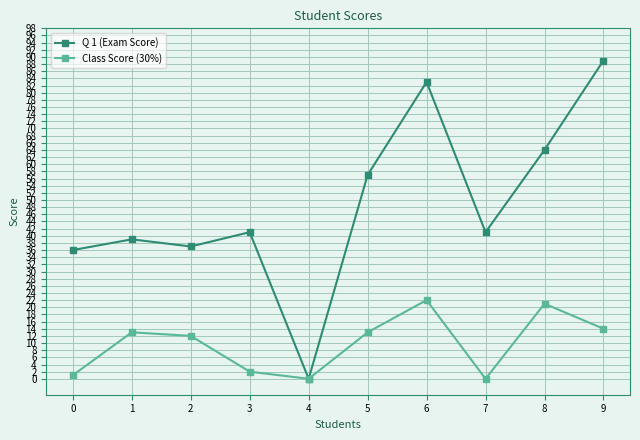

What is the total value across all series at 8?

85